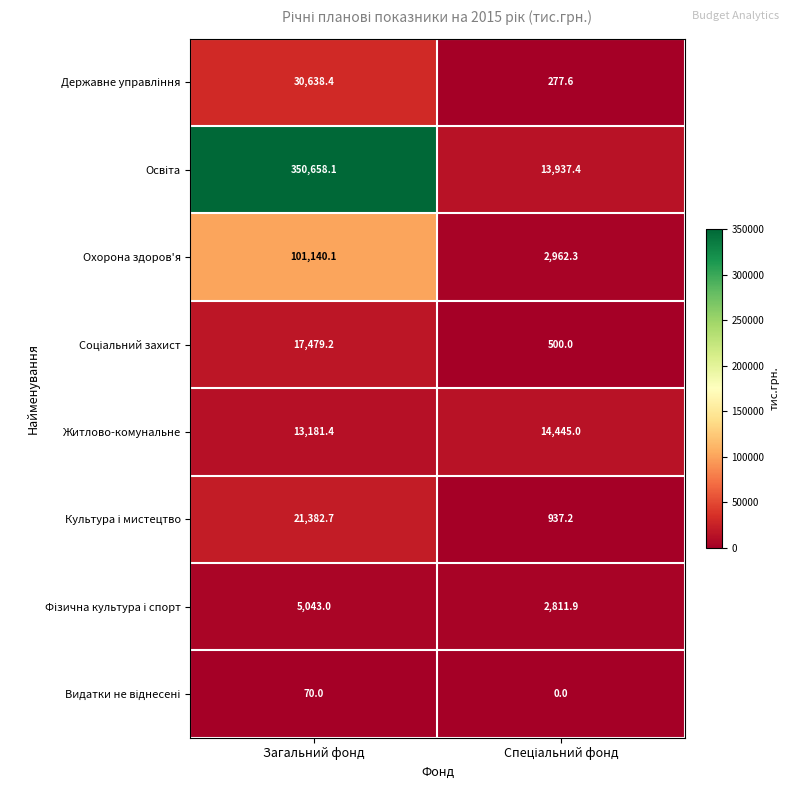

What is the maximum value for Охорона здоров'я?

101140.1